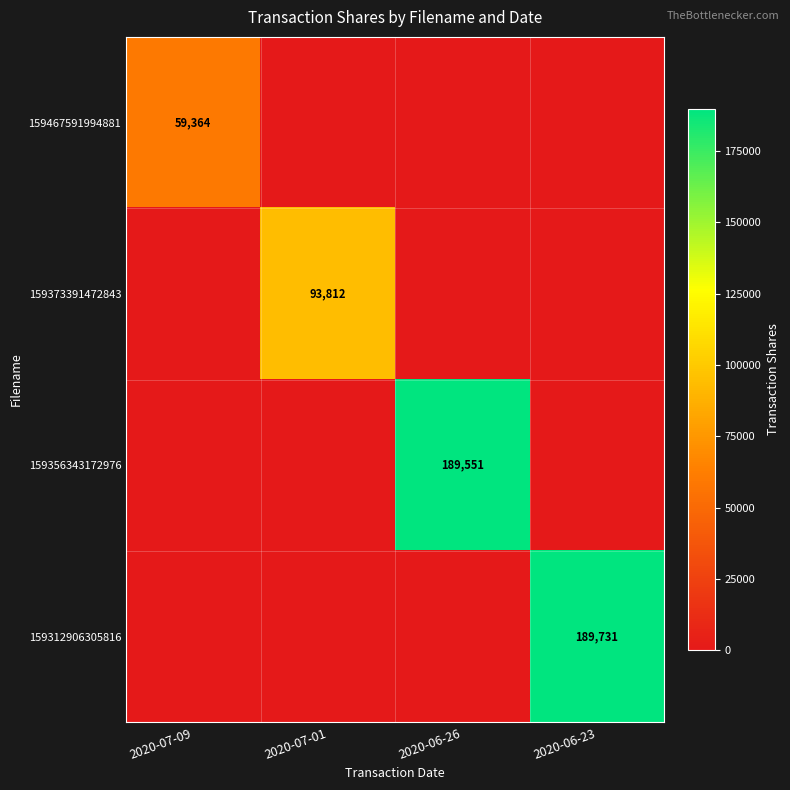

True or false: 159373391472843 has a value of 93812 at 2020-07-01.

True